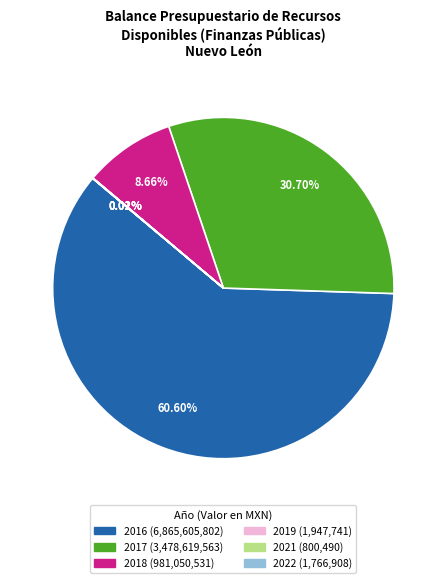

Is there a majority slice in this chart?

Yes